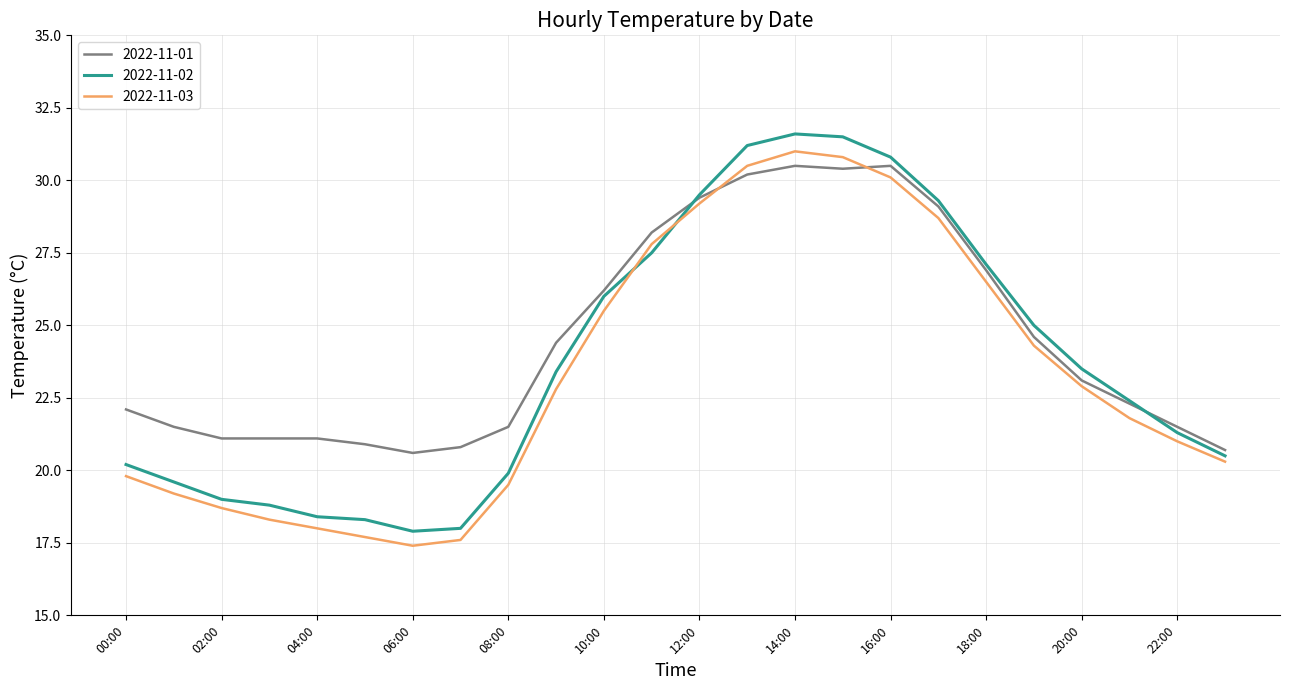

Which series has the largest range (max minus min)?

2022-11-02